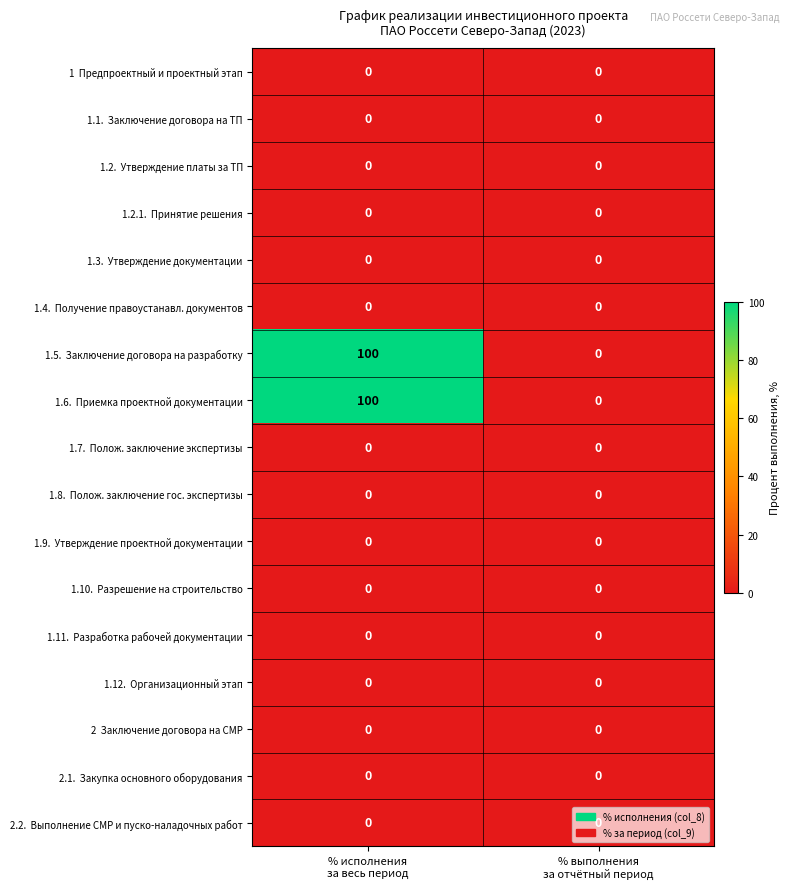

What is the maximum value shown in the chart?

100